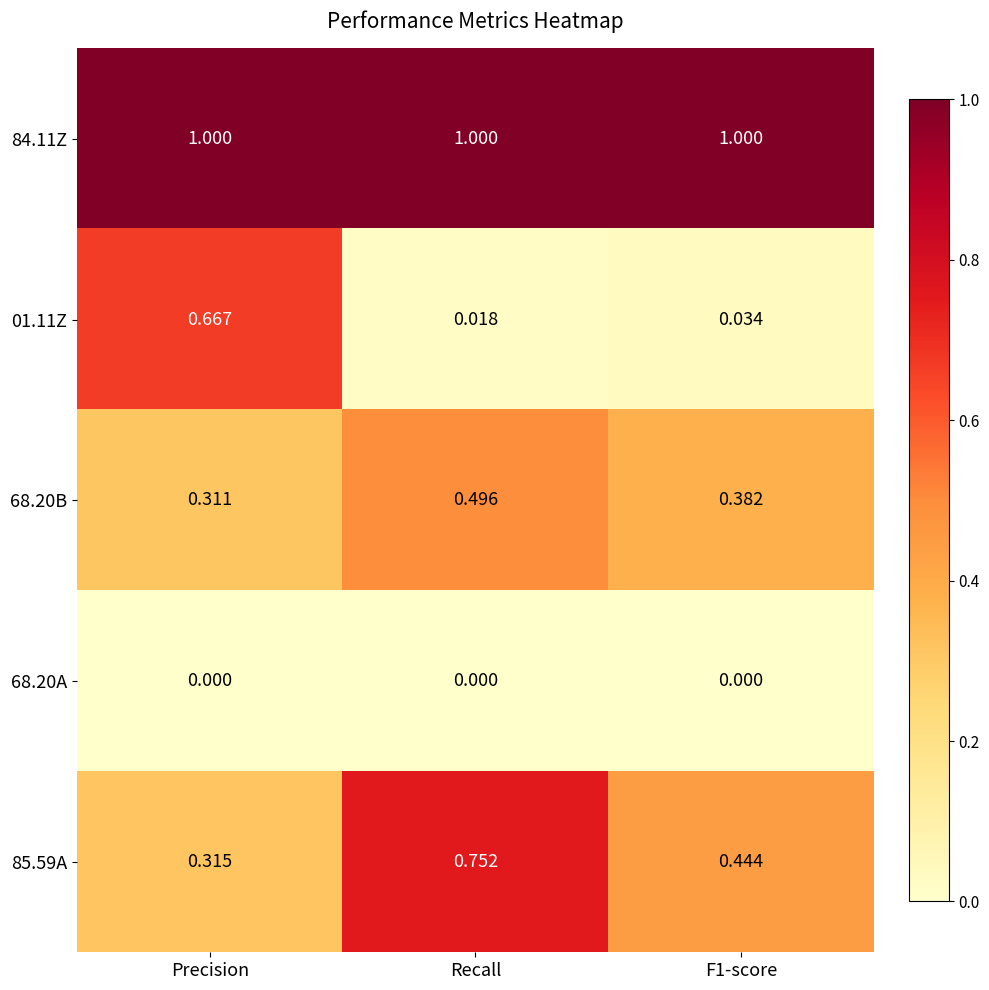

At which label does 85.59A reach its minimum?

Precision